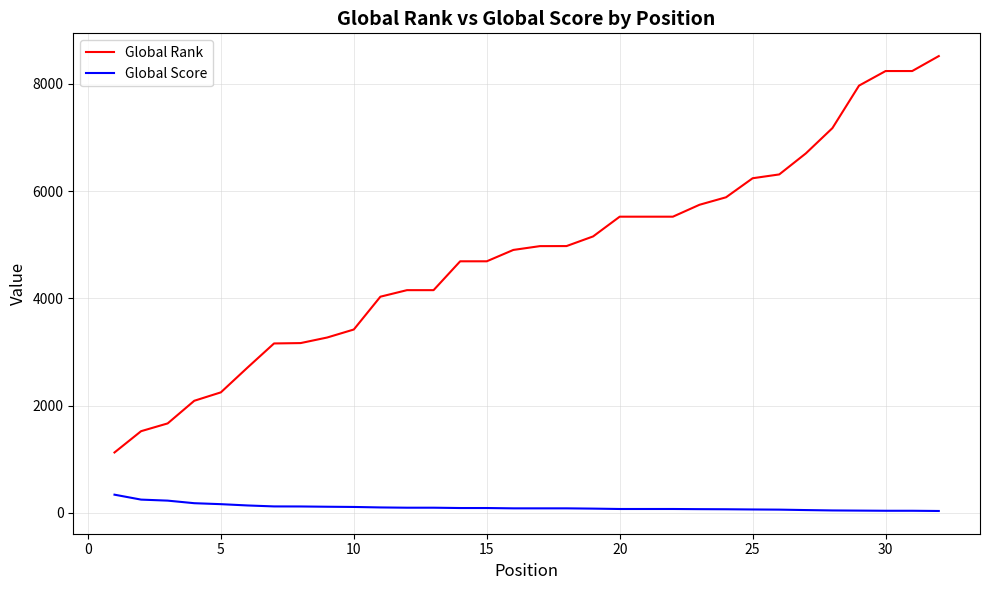

What is the maximum value shown in the chart?

8518